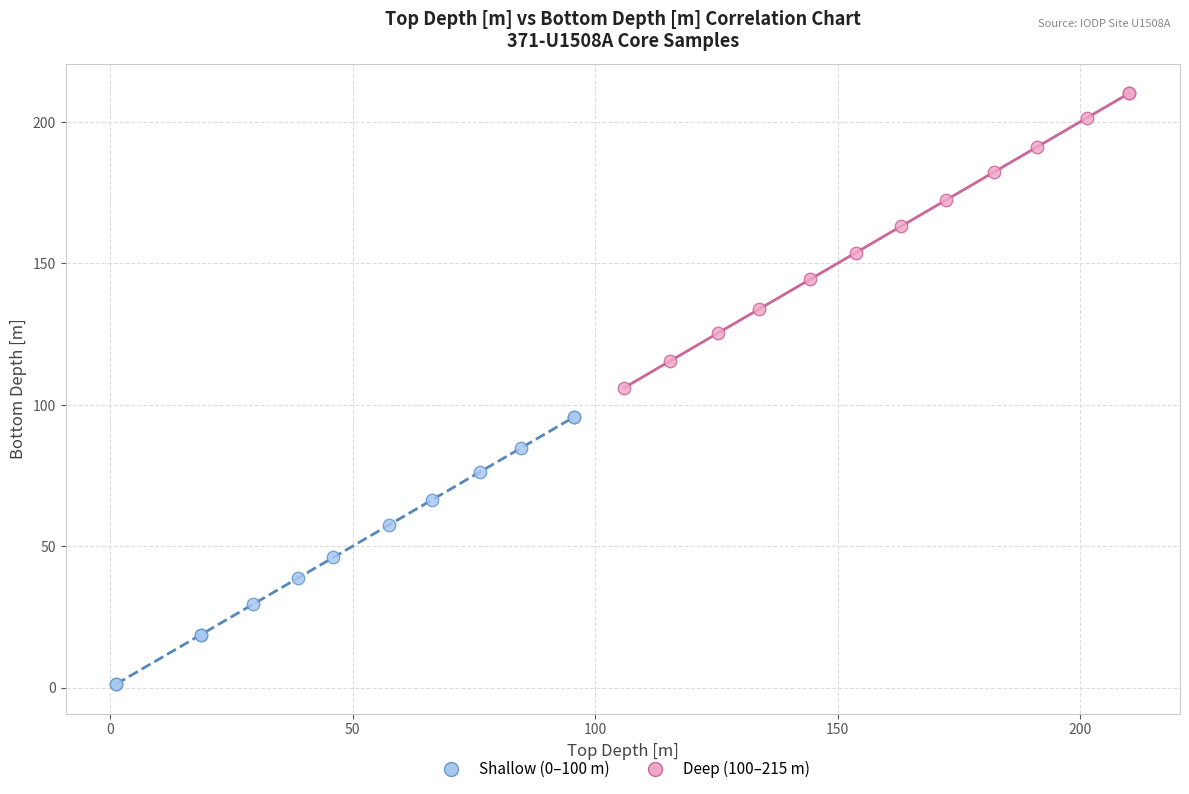

Which series contains the lowest Y value?

Shallow (0–100 m)